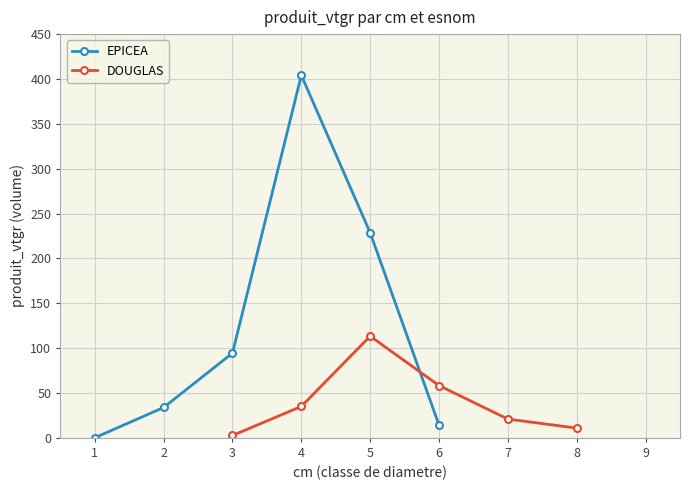

What is the maximum value for DOUGLAS?

113.3